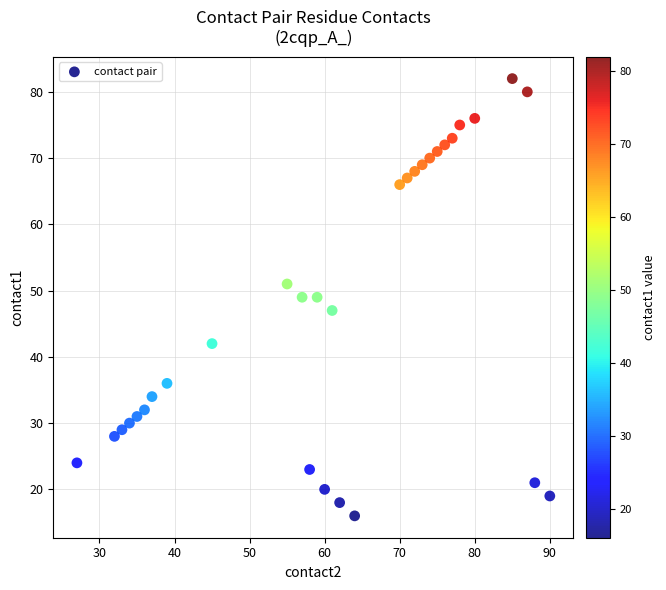

What is the range of X values (max minus min)?

63